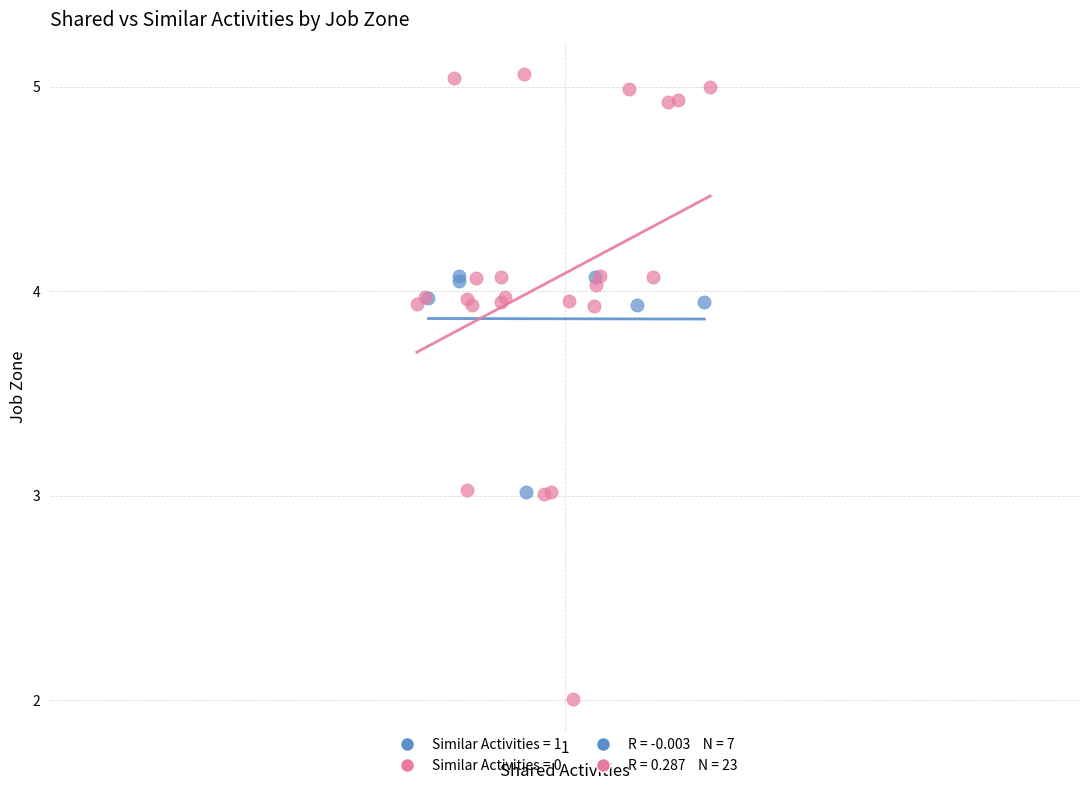

Which series reaches the maximum Y coordinate?

Similar Activities = 0